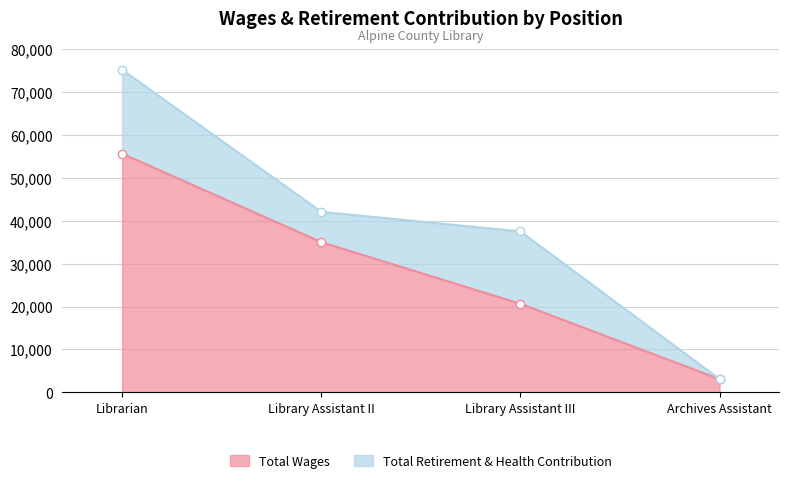

What is the ratio of the value at Librarian to the value at Archives Assistant?

18.1